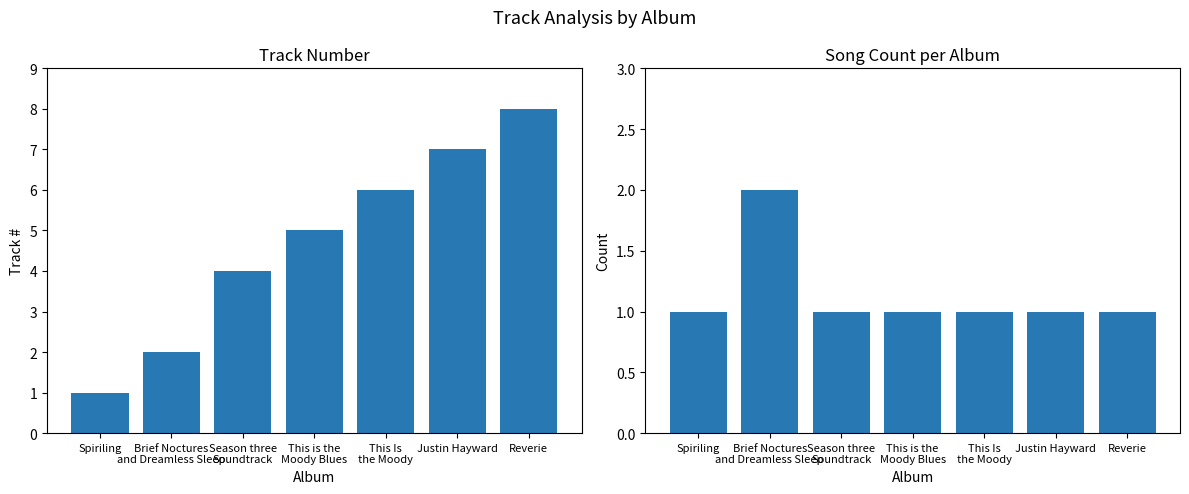

Reading left to right, extract all data points from this chart.

Track #: 1	2	4	5	6	7	8
Song Count: 1	2	1	1	1	1	1